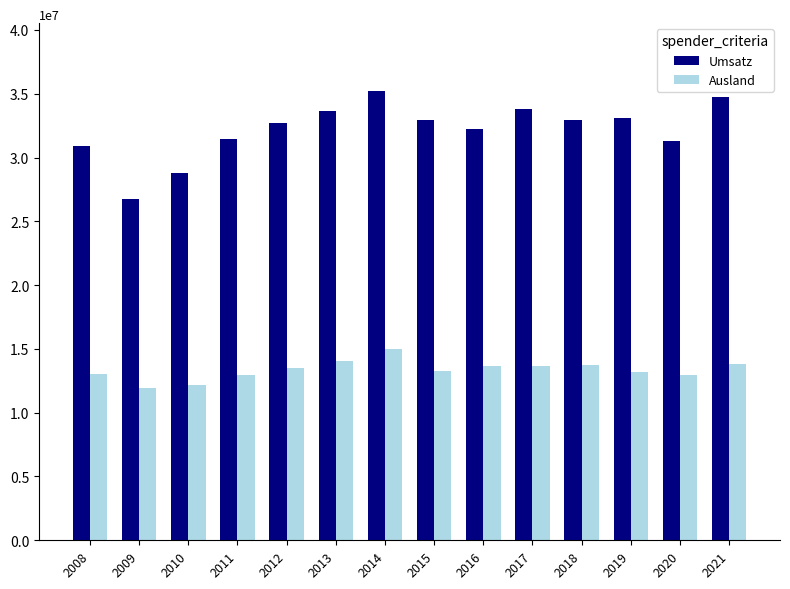

Which series has the largest total across all categories?

Umsatz